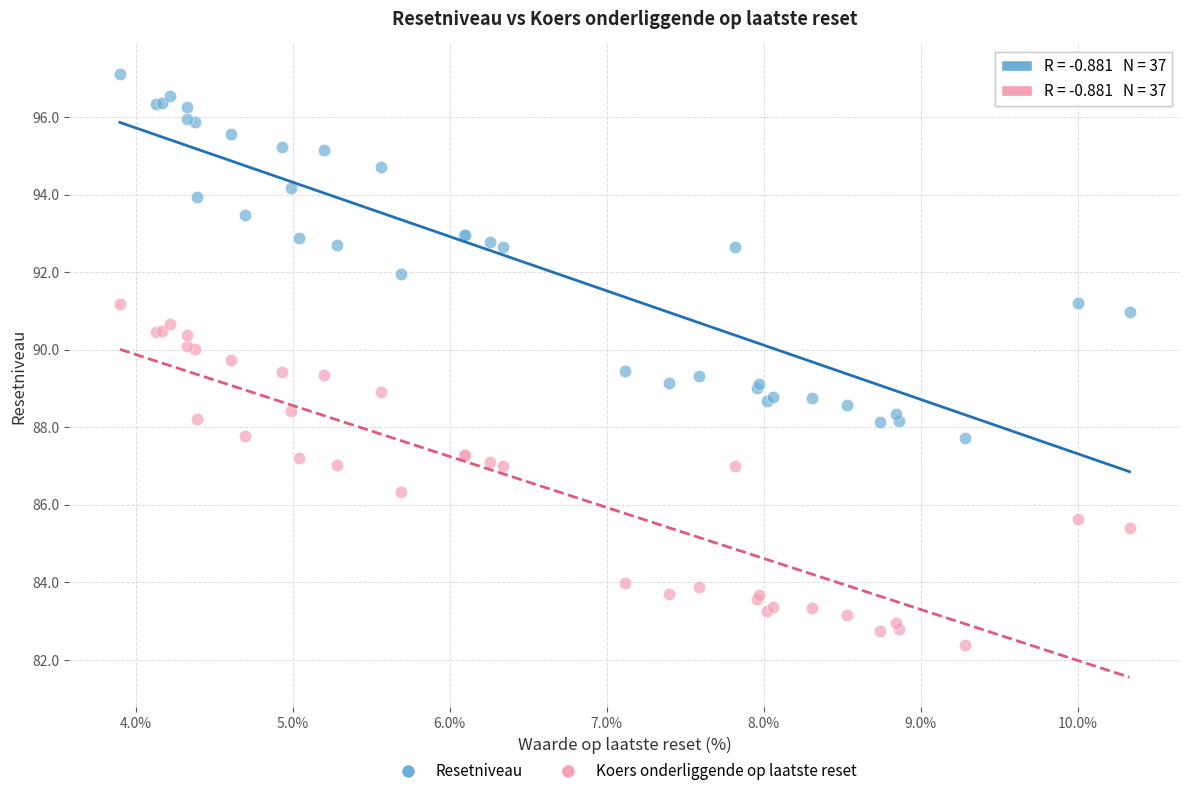

Which series has the widest spread of Y values?

Resetniveau